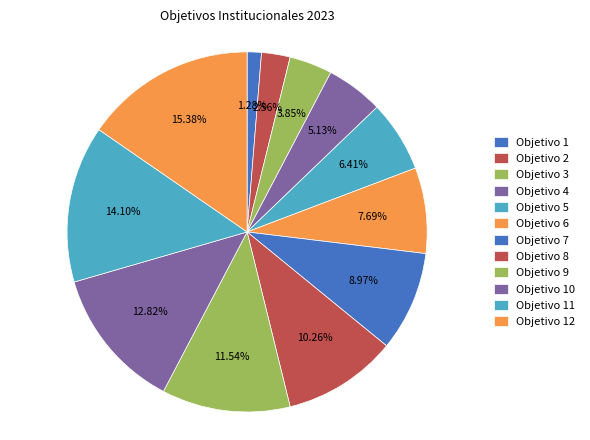

Which category has the biggest portion of the pie?

Objetivo 12